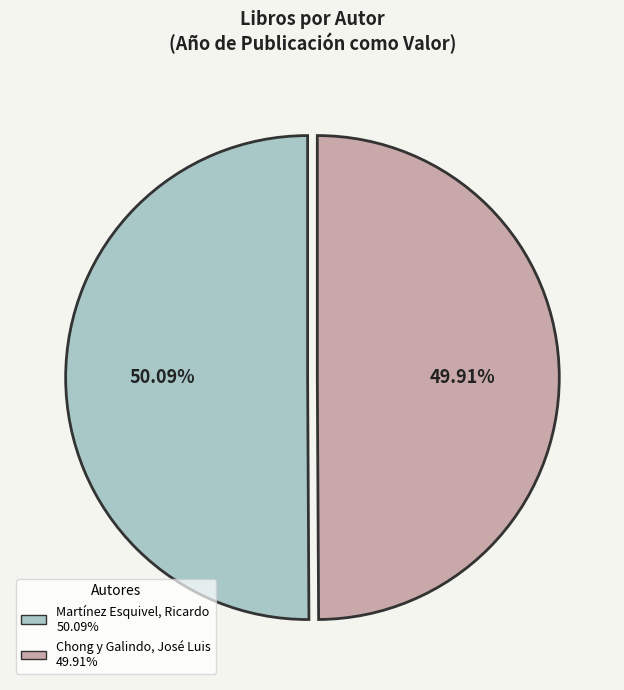

How many slices are in this pie chart?

2